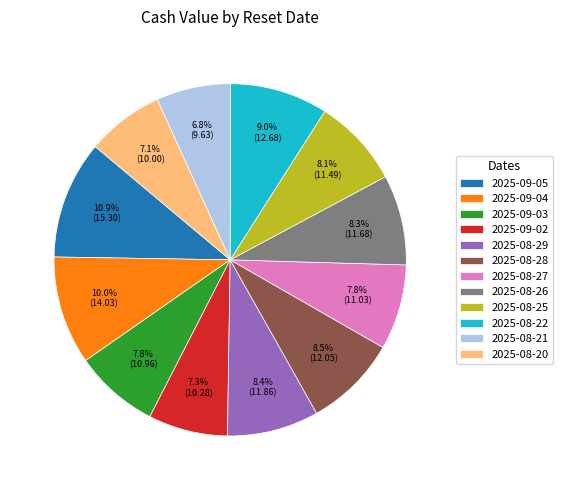

What portion of the pie excludes 2025-08-21?

93.2%